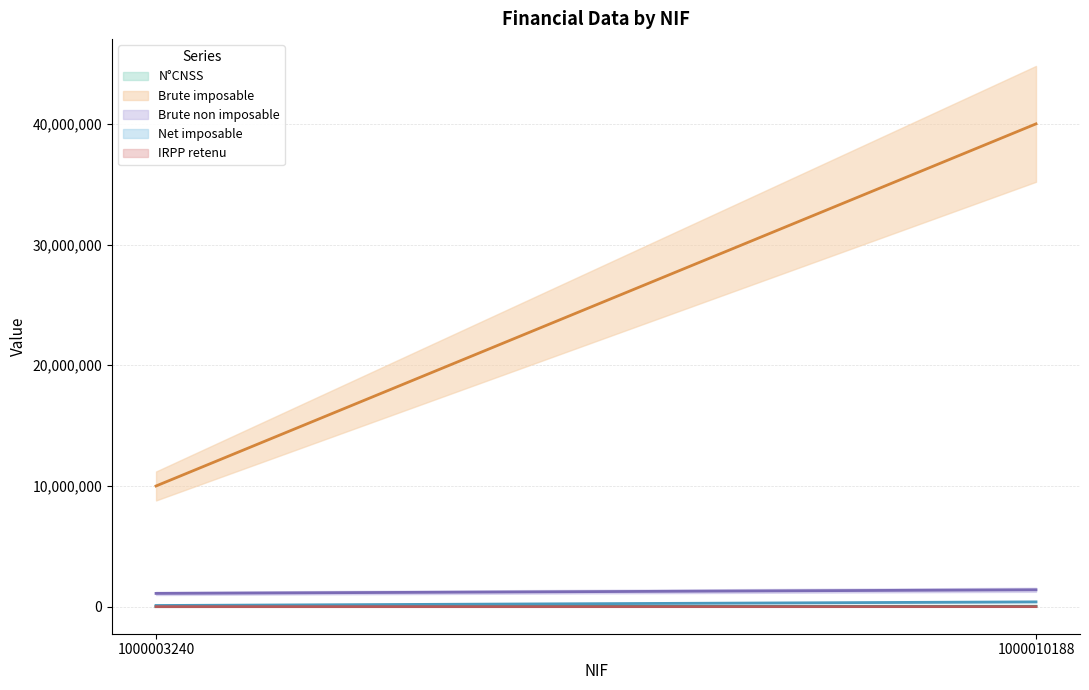

Rank the series by their maximum value, from highest to lowest.

Brute imposable, Brute non imposable, Net imposable, N°CNSS, IRPP retenu